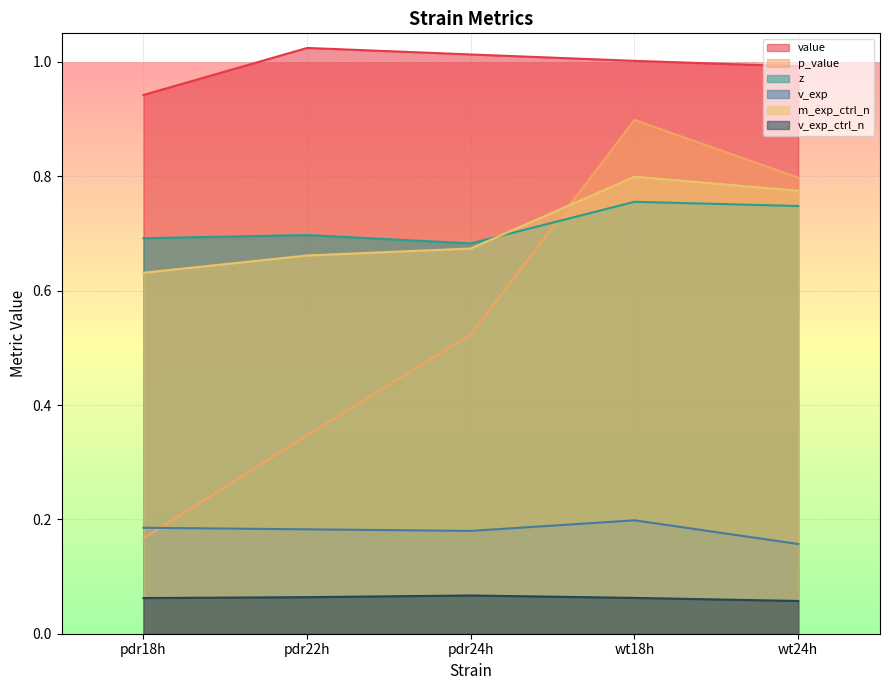

Reading left to right, transcribe all the data shown in this chart.

value: 0.9	1.0	1.0	1.0	1.0
p_value: 0.2	0.3	0.5	0.9	0.8
z: 0.7	0.7	0.7	0.8	0.7
v_exp: 0.2	0.2	0.2	0.2	0.2
m_exp_ctrl_n: 0.6	0.7	0.7	0.8	0.8
v_exp_ctrl_n: 0.1	0.1	0.1	0.1	0.1